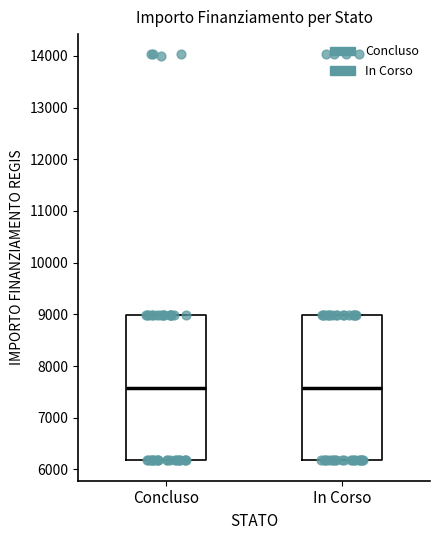

Where is the upper edge of the box for In Corso on the y-axis? The values are not printed on the chart, so give them approximately, as read against the axis.

9000